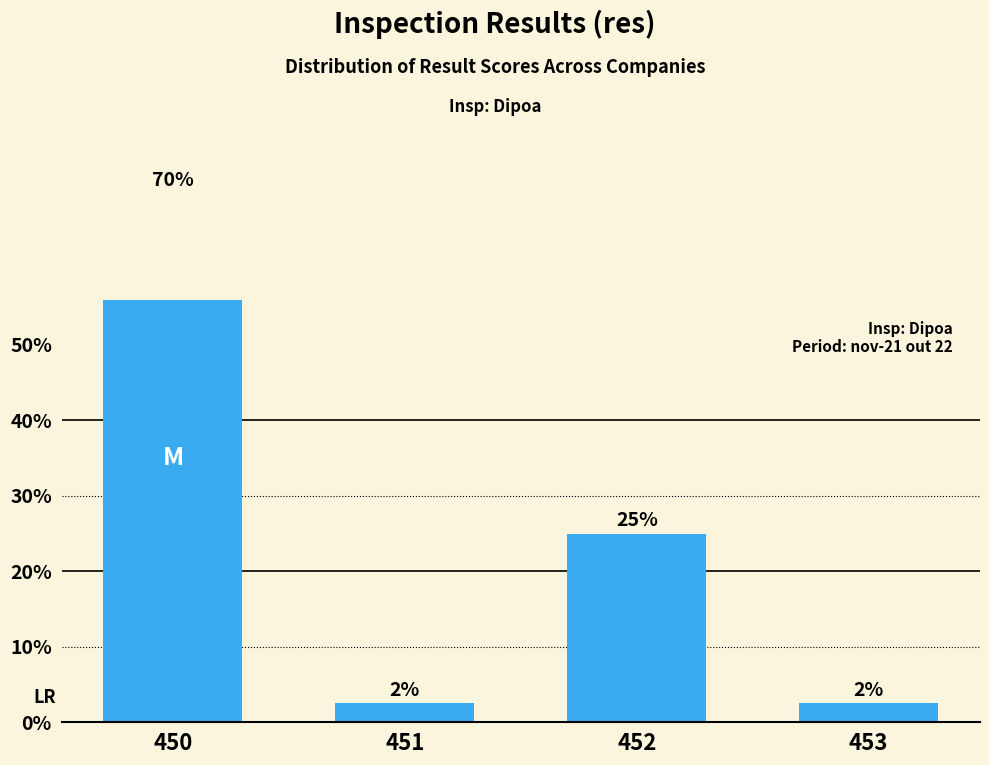

Which category has the highest value across all series?

450